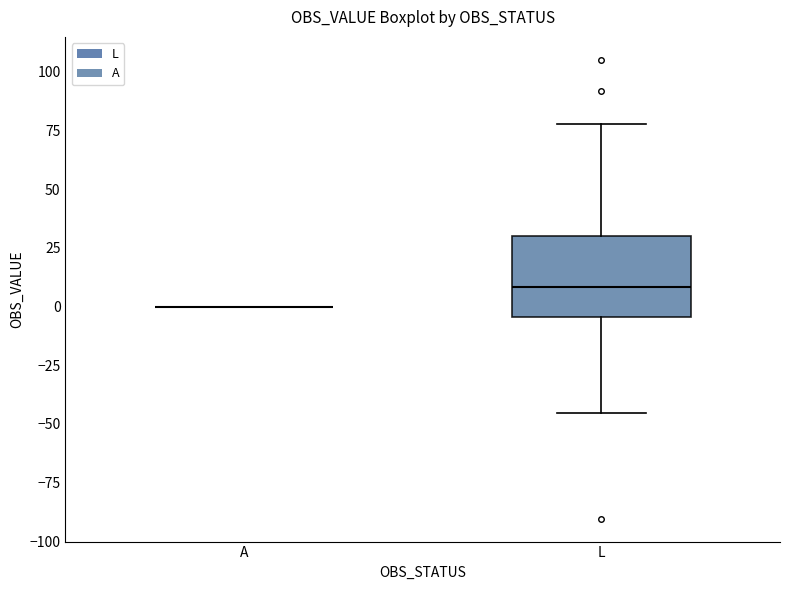

Reading left to right, transcribe this box plot: for each box, give where its median line is, the range the box spans, and where its two whiskers end, as read against the y-axis. The values are not printed on the chart, so give them approximately, as read against the axis.

A: box collapsed to a line at 0, whiskers 0 to 0
L: median 10, box -5 to 30, whiskers -45 to 80